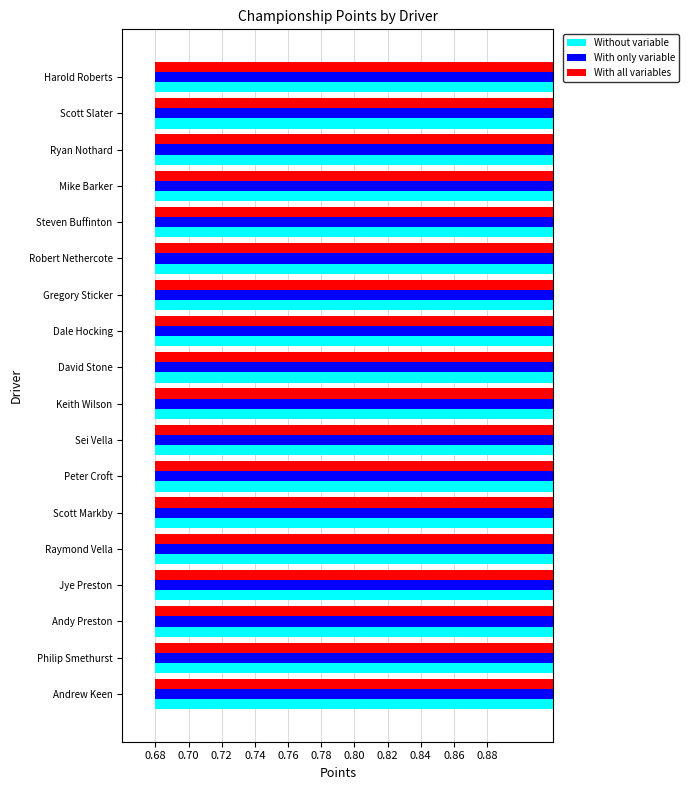

Is it true that Without variable equals 0.7 at Dale Hocking?

True